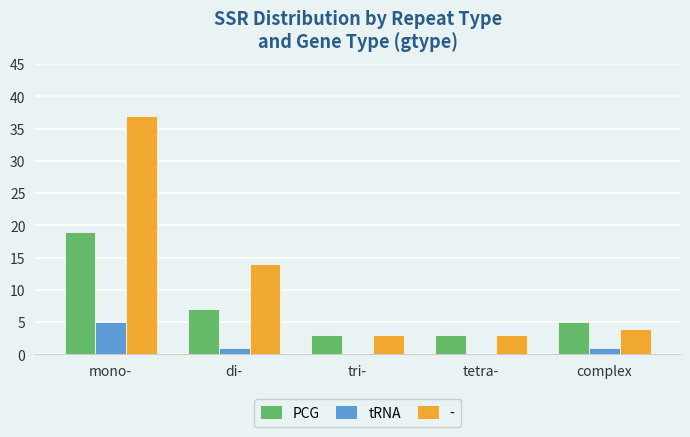

Is it true that tRNA equals 2 at mono-?

False